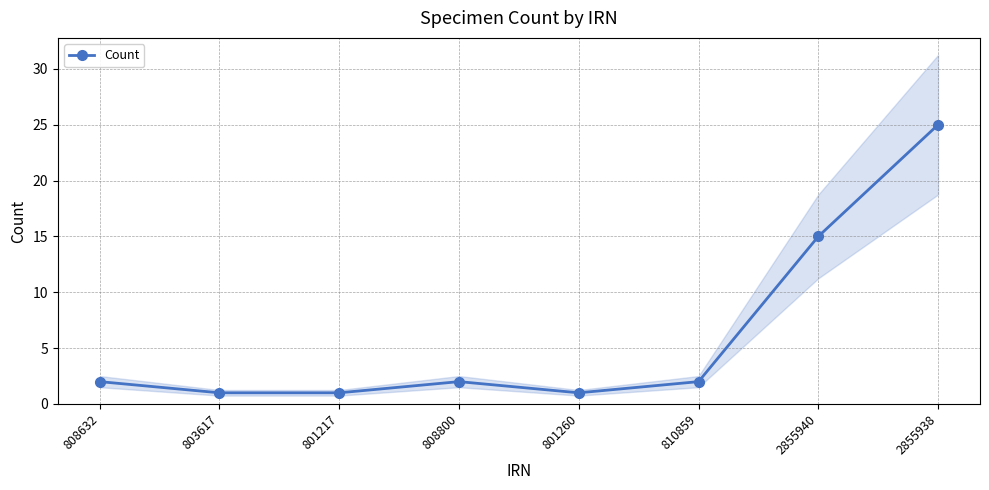

True or false: the data has more than 0 interior local peaks.

True